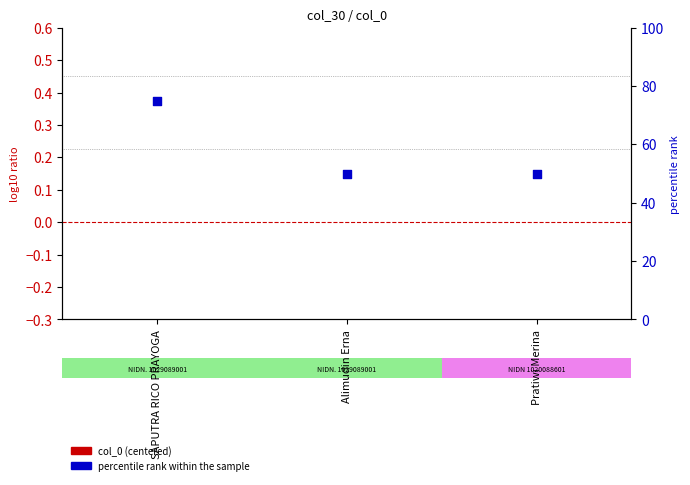

At which category is the sum across all series the highest?

SAPUTRA RICO PRAYOGA